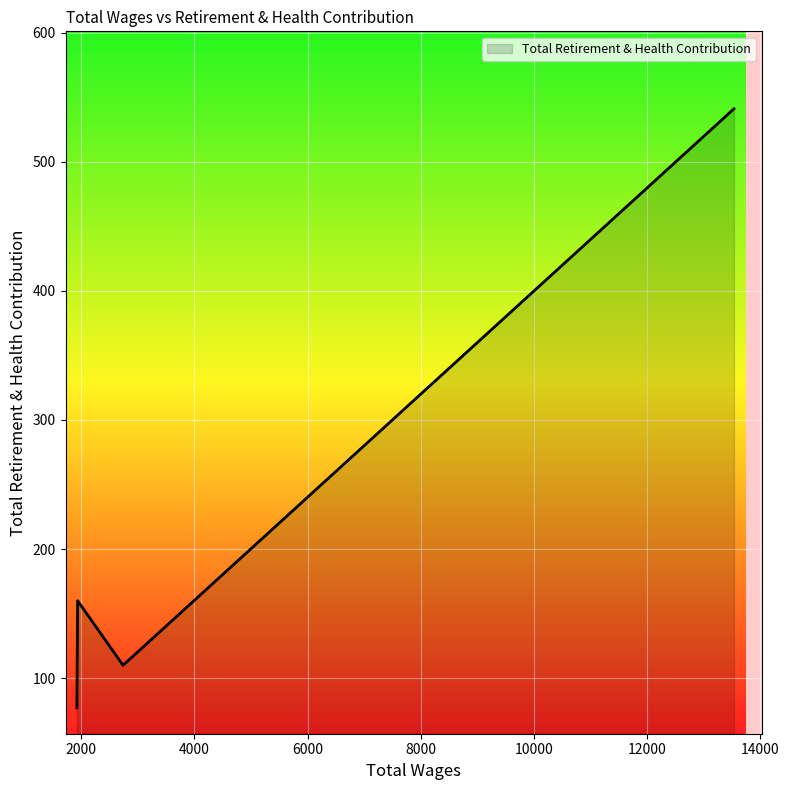

What is the smallest value displayed?

77